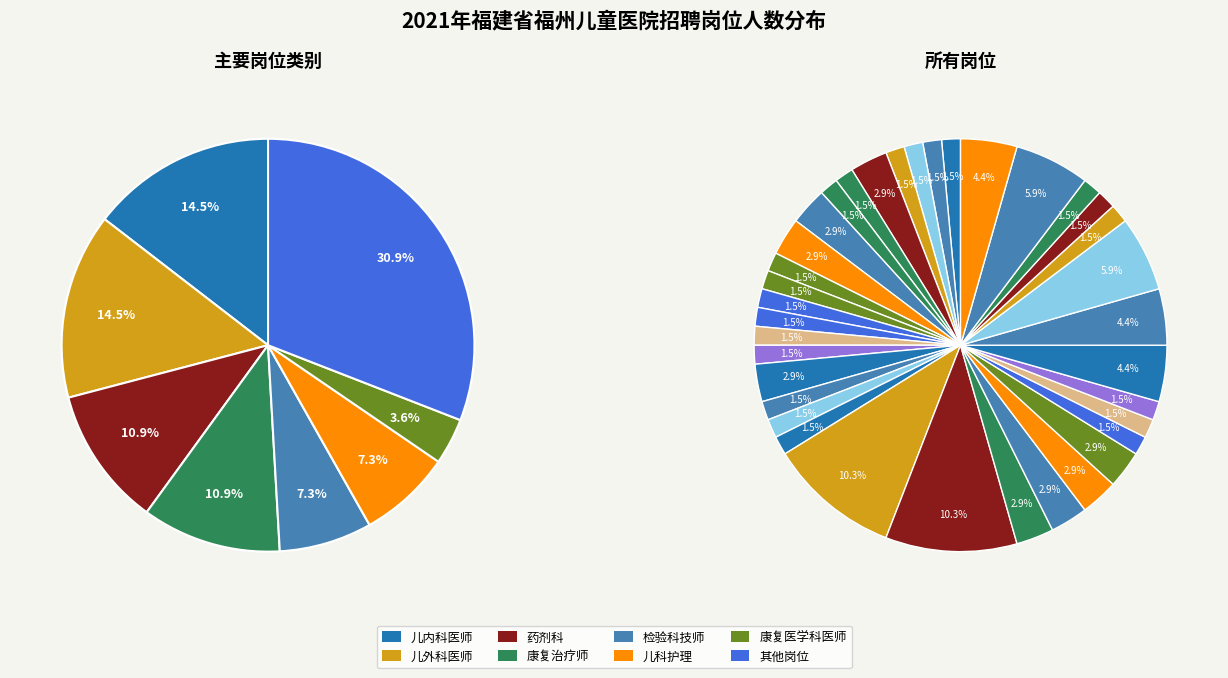

Is there any slice that represents more than half of the pie?

No